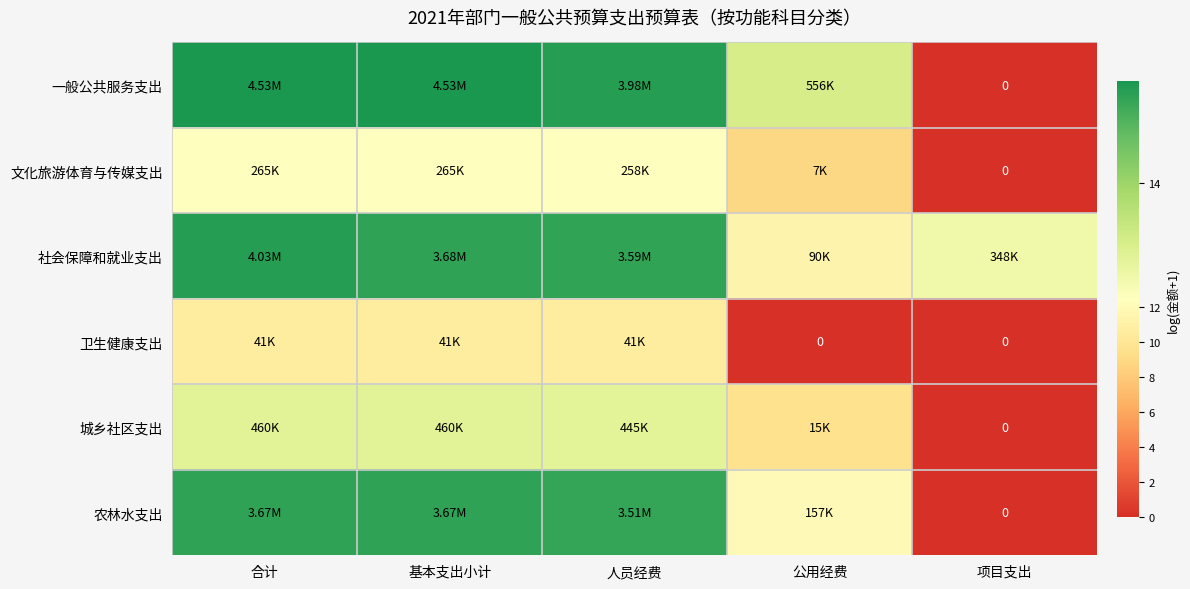

What is the spread (max minus min) of values at 合计?

4.7